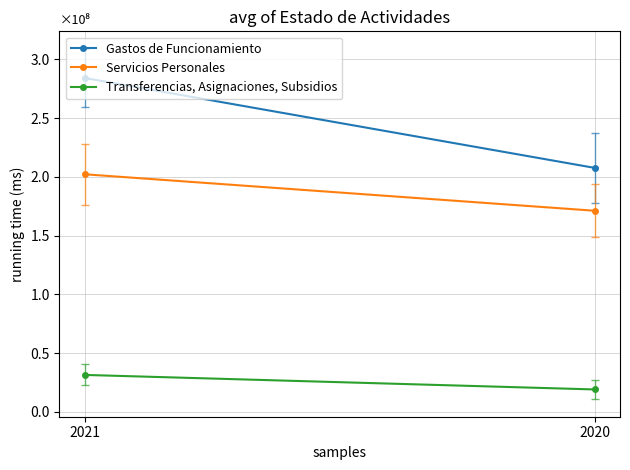

Reading left to right, extract all data points from this chart.

Gastos de Funcionamiento: 284121700	207695154
Servicios Personales: 202226264	171218116
Transferencias, Asignaciones, Subsidios: 31537417	19177037